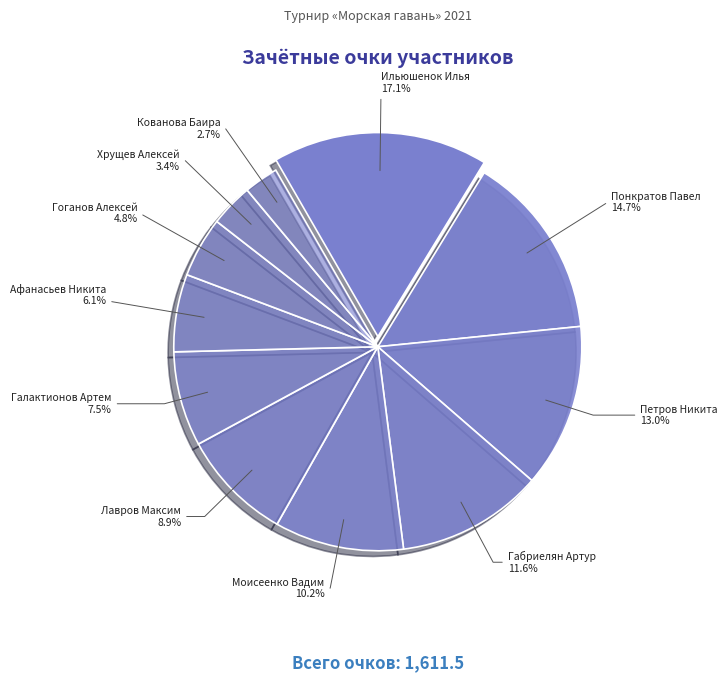

What is the largest slice in the pie chart?

Ильюшенок Илья